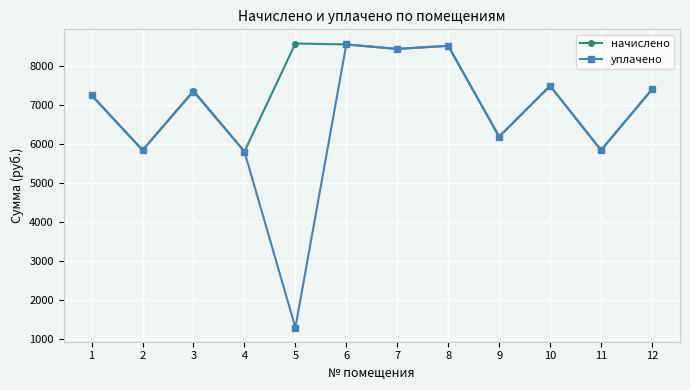

True or false: начислено has more than 1 interior local peaks.

True